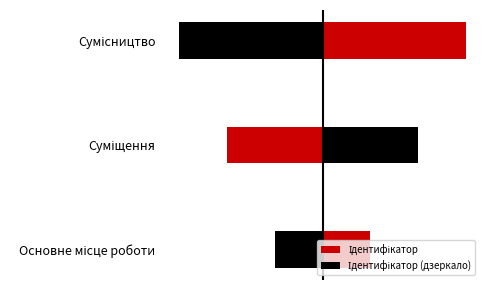

Reading left to right, transcribe all the data shown in this chart.

Ідентифікатор: 1	2	3
Ідентифікатор (дзеркало): -1	-2	-3